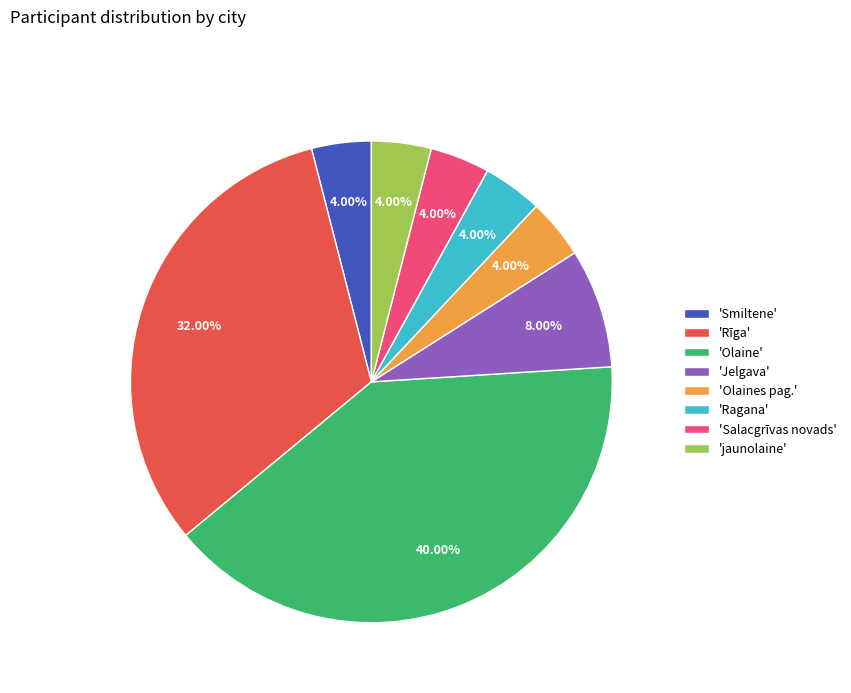

What is the ratio of the value at 'jaunolaine' to the value at 'Olaines pag.'?

1.0